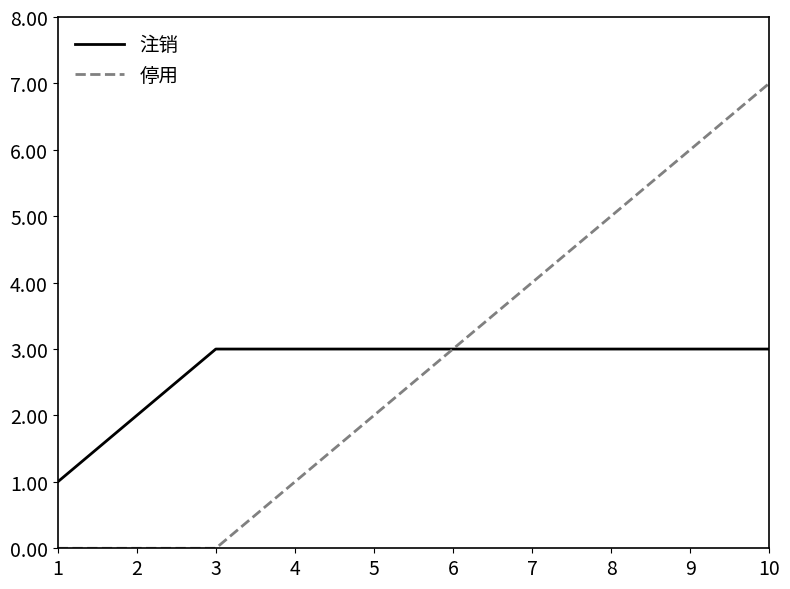

List the series in order of their peak value, lowest first.

注销, 停用